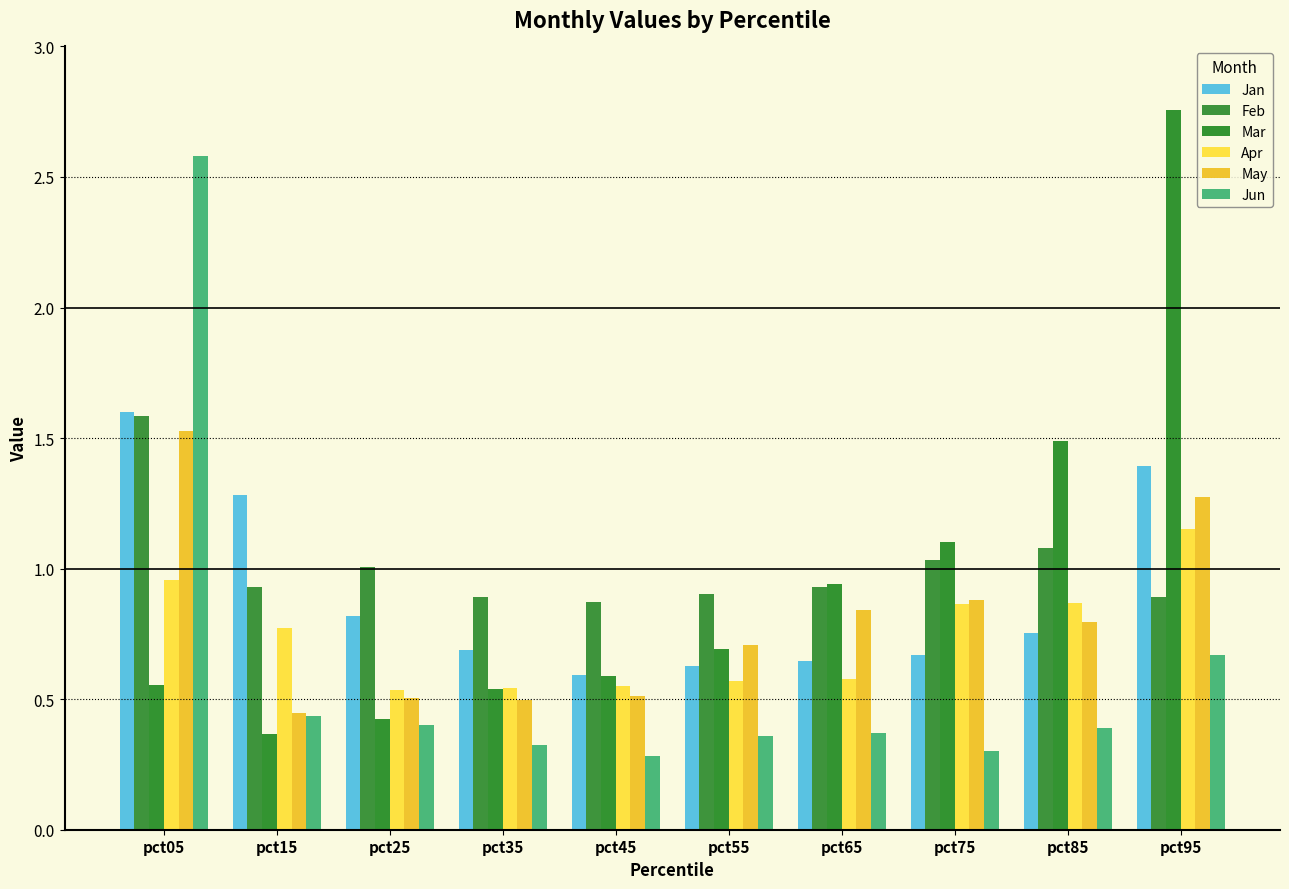

Does the chart contain any negative values?

No